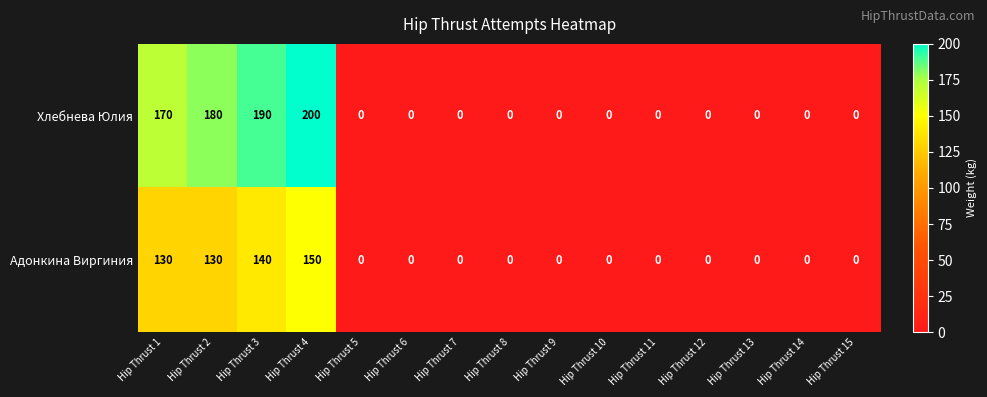

Rank the series at Hip Thrust 1 from highest to lowest value.

Хлебнева Юлия, Адонкина Виргиния